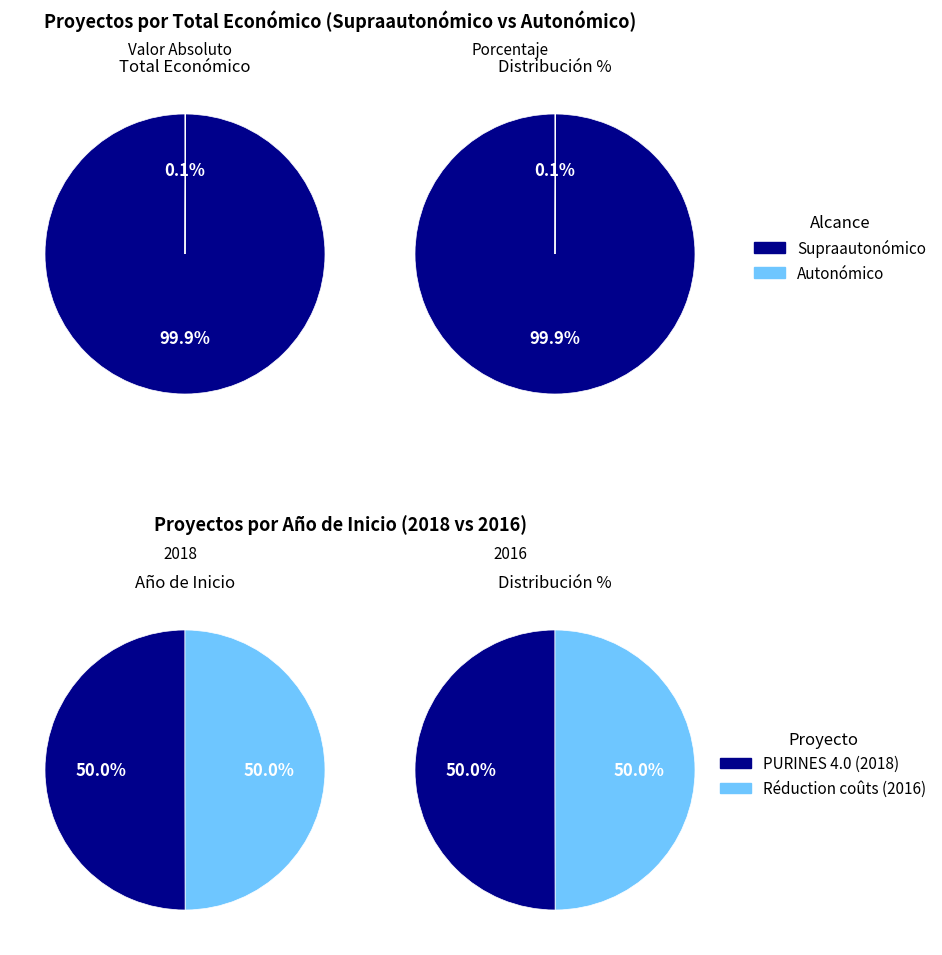

The Groupe opérationnel : Réduction des coûts slice represents 8% of the pie. True or false?

False